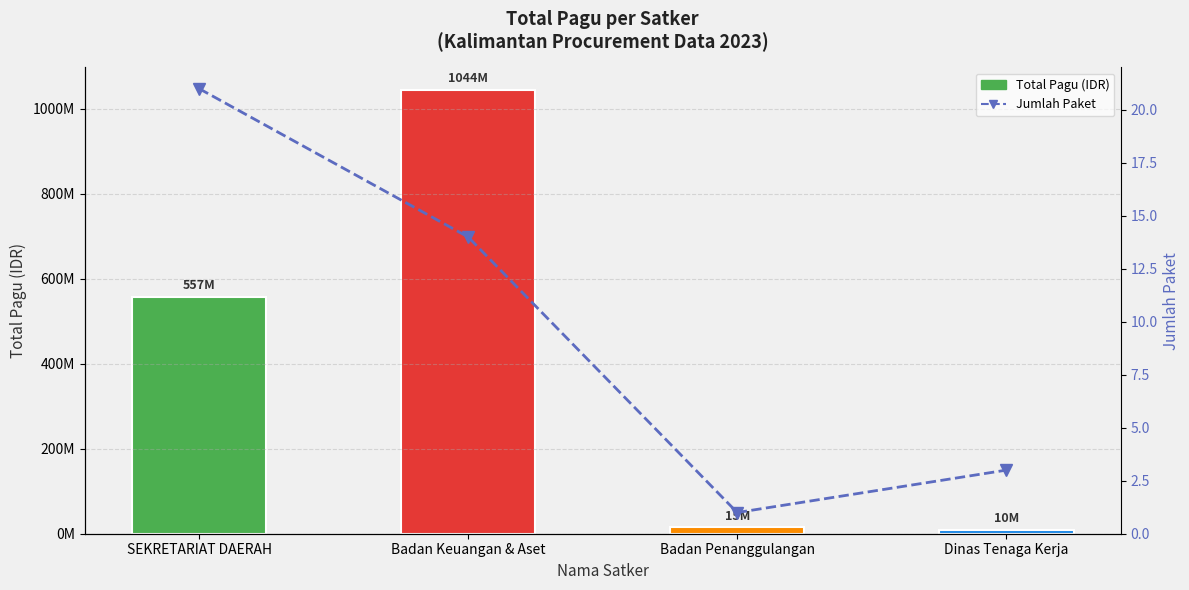

Rank the categories by Jumlah Paket value from lowest to highest.

Badan Penanggulangan, Dinas Tenaga Kerja, Badan Keuangan & Aset, SEKRETARIAT DAERAH